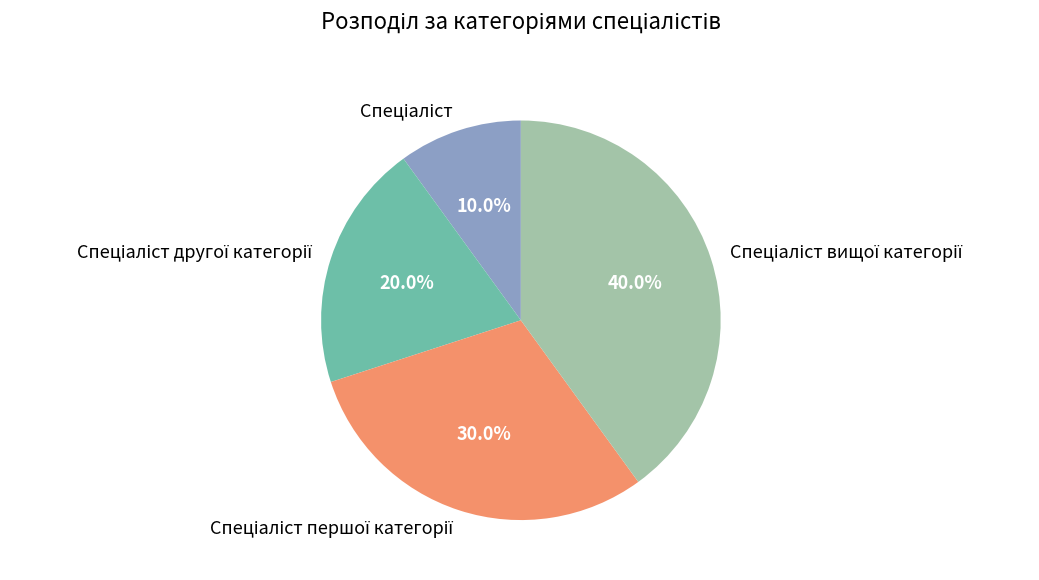

Is there a majority slice in this chart?

No